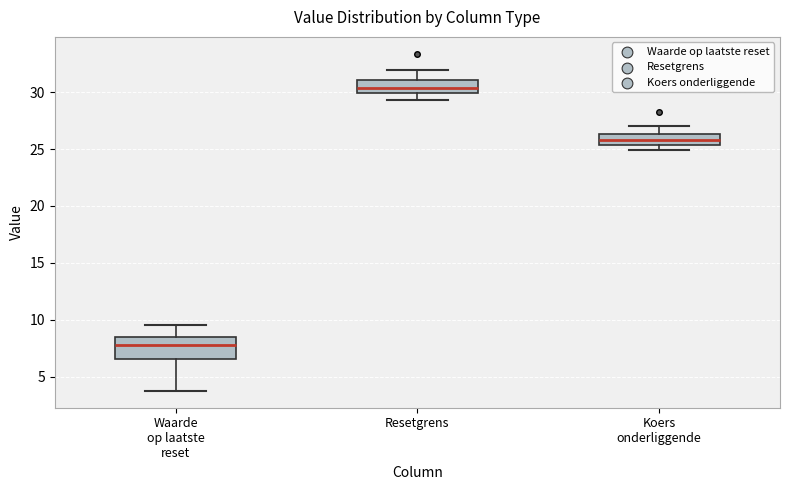

Which box is the tallest, from its lower edge to its upper edge?

Waarde op laatste reset